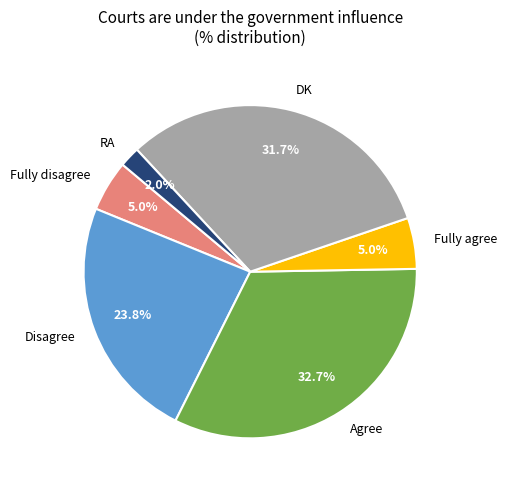

What is the largest slice in the pie chart?

Agree